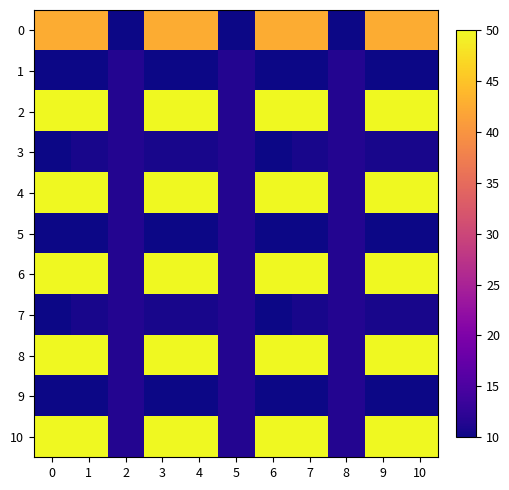

Rank the series at 2 from lowest to highest value.

0, 10, 9, 8, 7, 6, 5, 4, 3, 2, 1